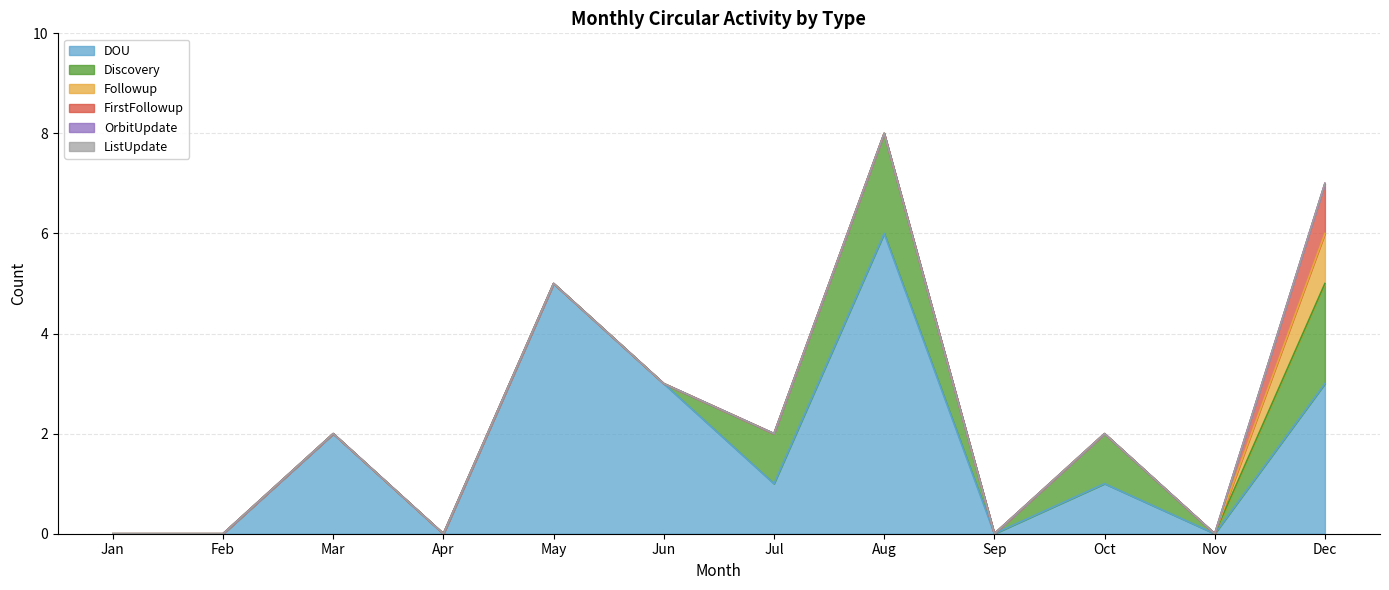

Does the chart have visible grid lines?

Yes